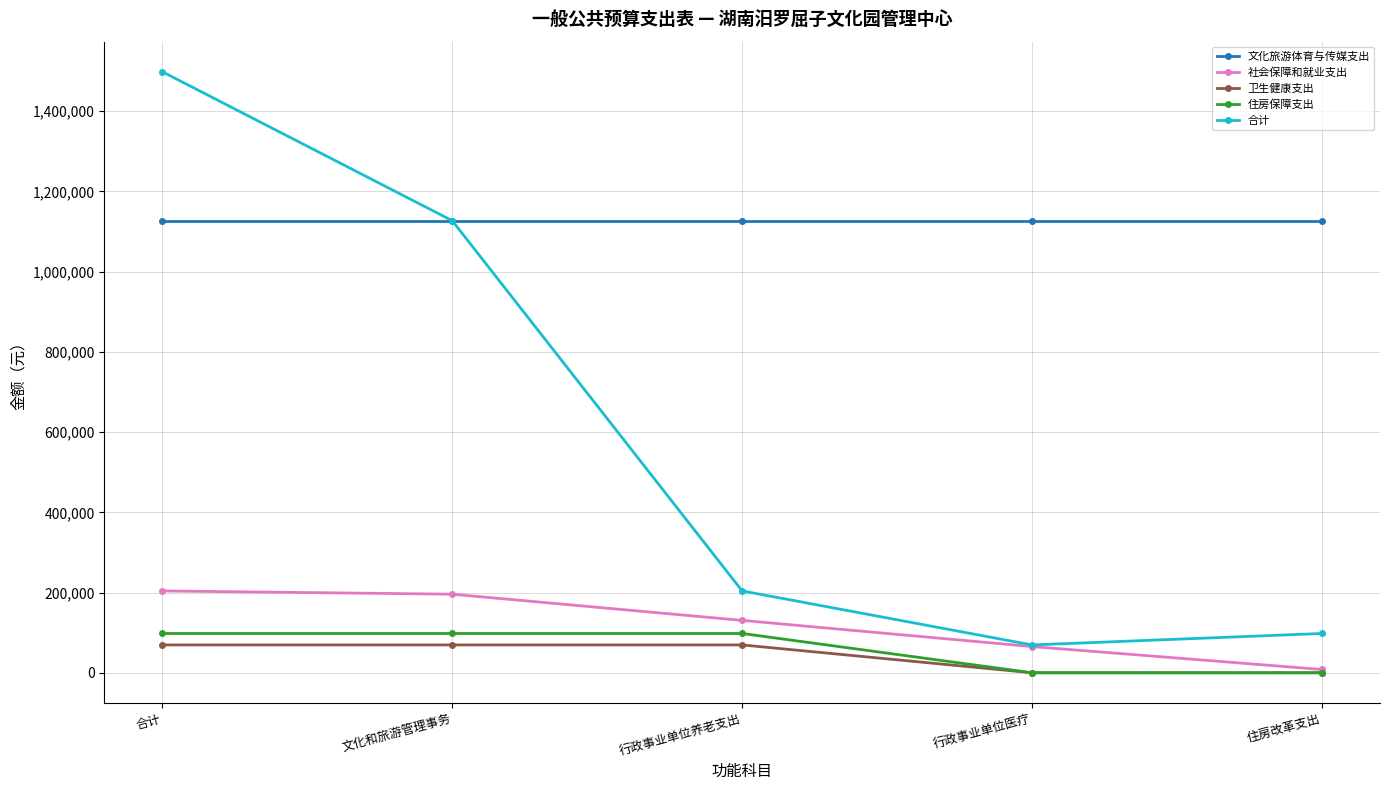

True or false: 文化旅游体育与传媒支出 and 住房保障支出 cross at least once.

False